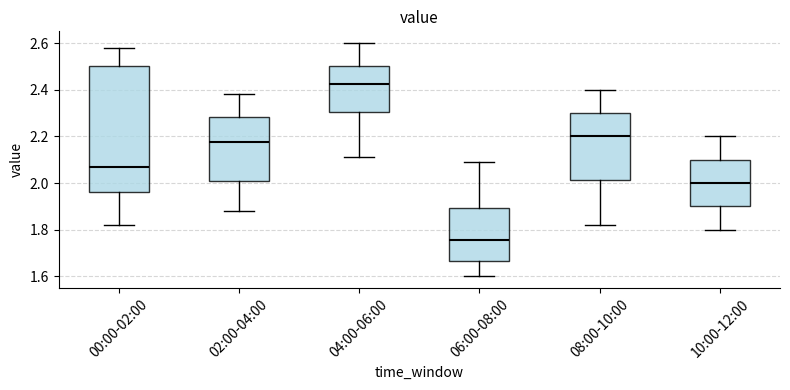

Where does the median line of the box for 02:00-04:00 sit on the y-axis? The values are not printed on the chart, so give them approximately, as read against the axis.

2.18